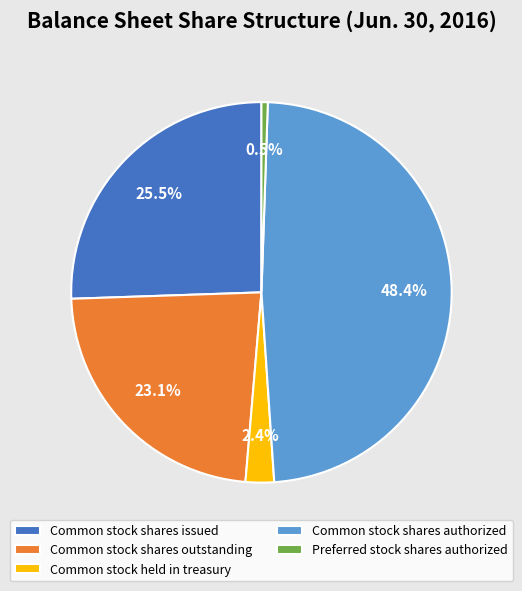

Which category has the biggest portion of the pie?

Common stock shares authorized